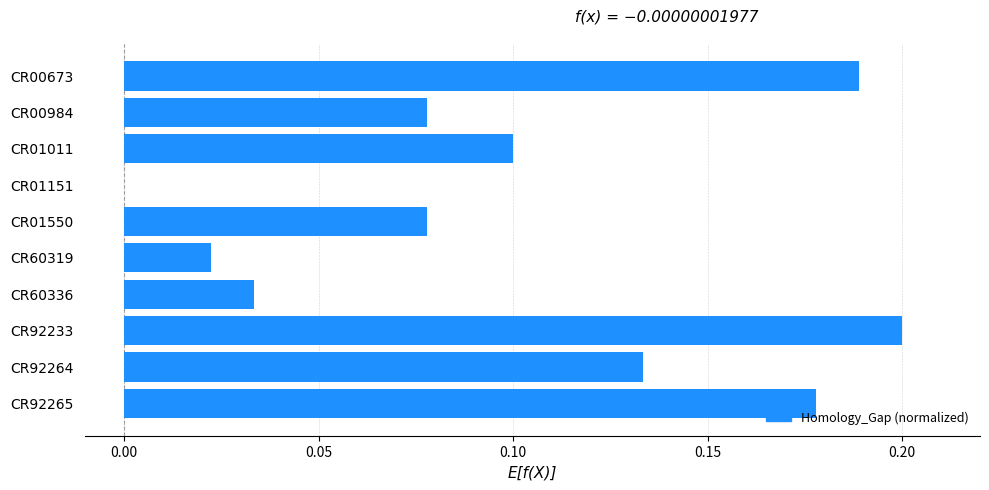

Are the bars horizontal?

Yes